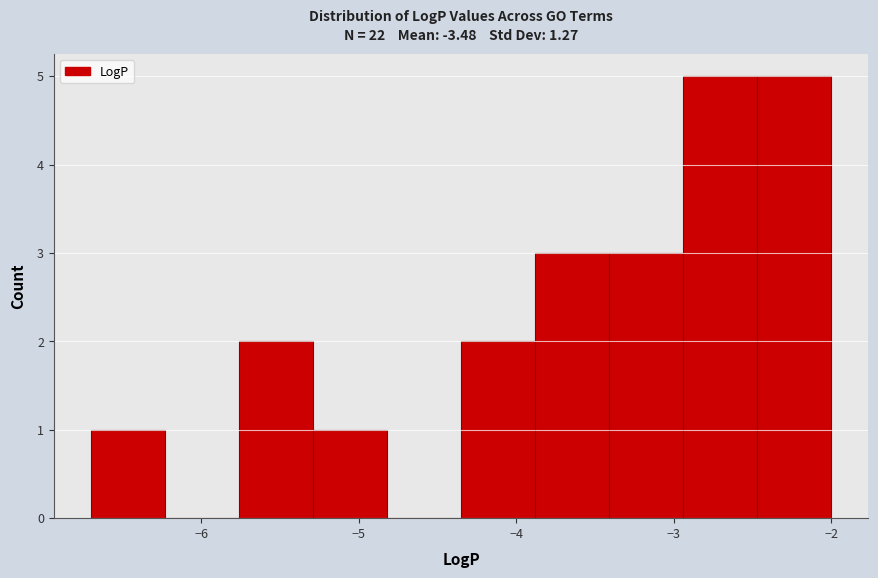

Reading left to right, list every bar in this chart as the range it spans on the x-axis followed by its height. Neither the bar edges nor the heights are printed on the chart, so give them approximately, as read against the axes.

-6.70 to -6.23: 1
-6.23 to -5.76: 0
-5.76 to -5.29: 2
-5.29 to -4.82: 1
-4.82 to -4.35: 0
-4.35 to -3.88: 2
-3.88 to -3.41: 3
-3.41 to -2.94: 3
-2.94 to -2.47: 5
-2.47 to -2.00: 5